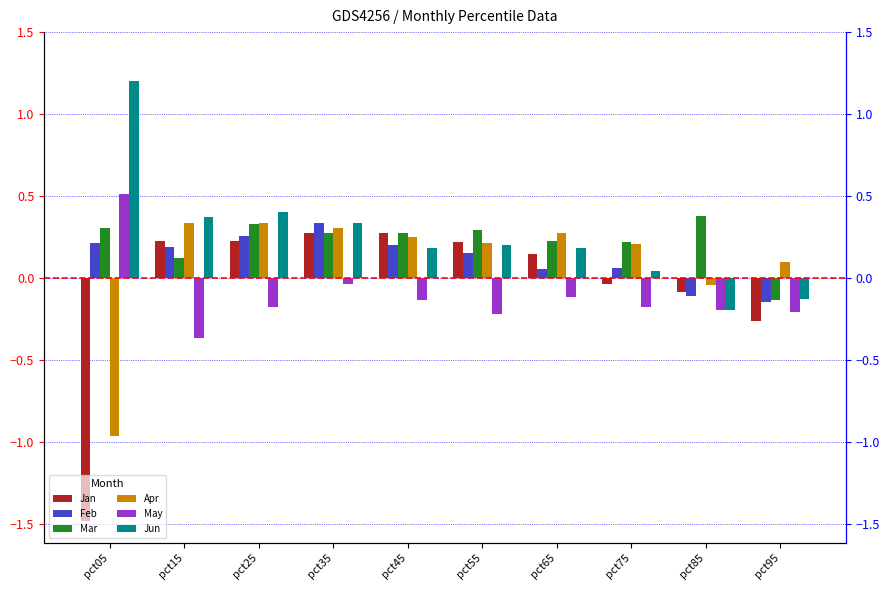

Which series has the widest spread of values?

Jan